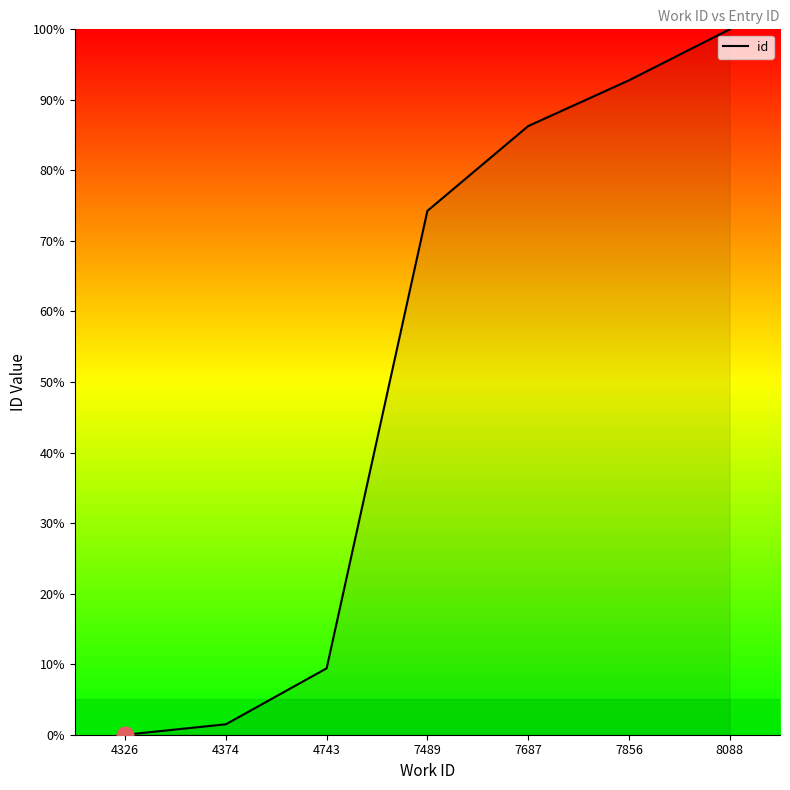

Which category has the lowest value across all series?

4326